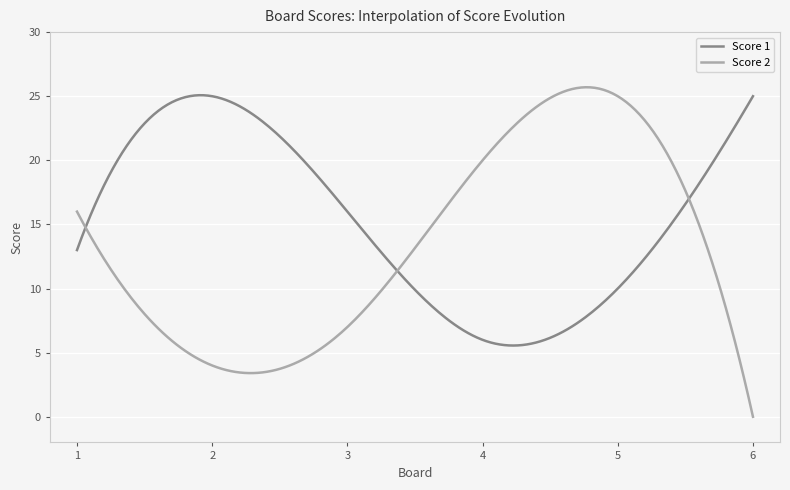

What is the maximum value shown in the chart?

25.7